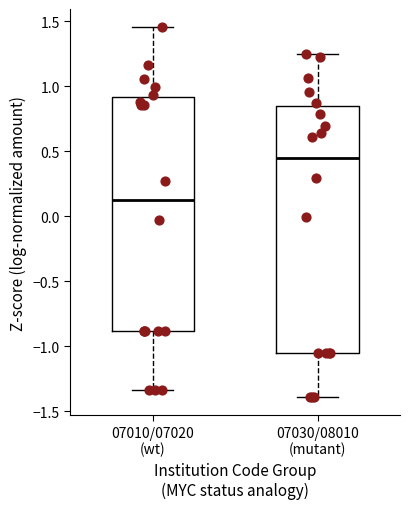

Comparing the boxes themselves (not the whiskers), which one is the tallest?

07030/08010 (mutant)